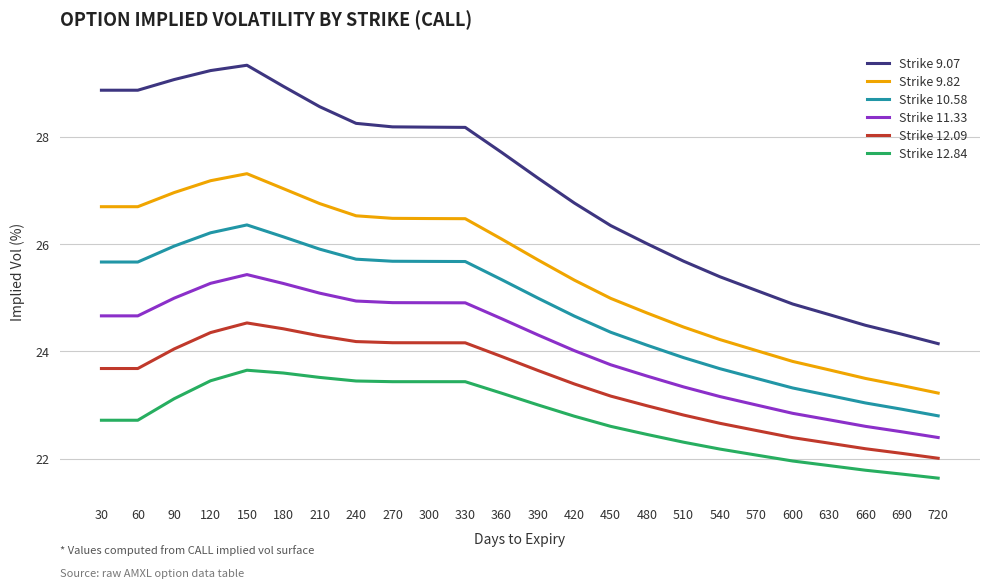

Does the chart display data point markers on the line(s)?

No